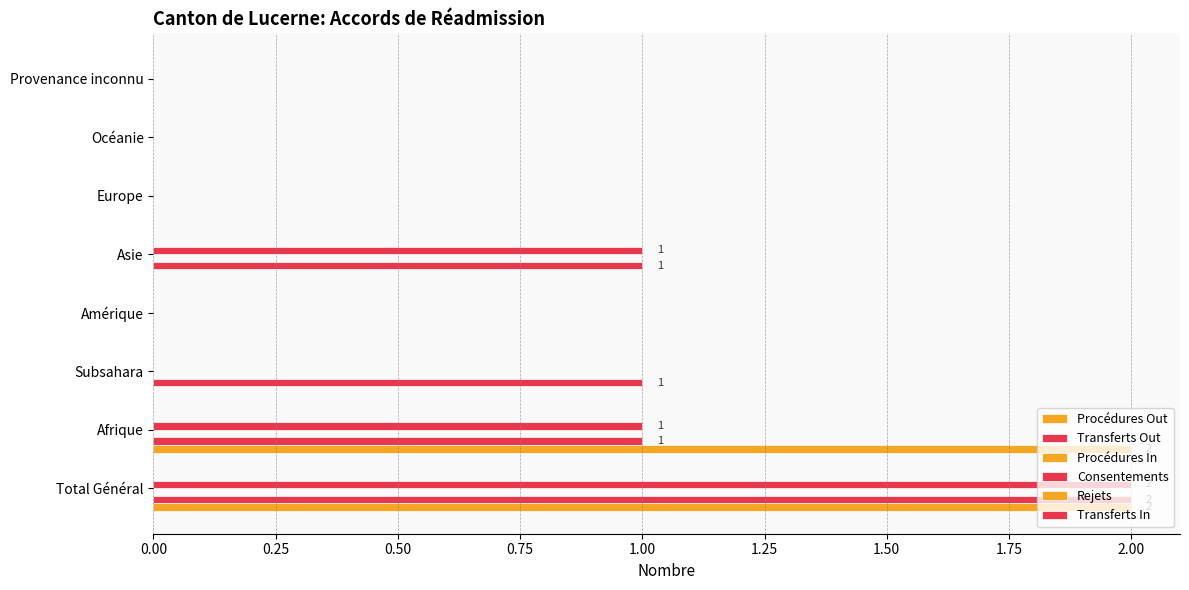

Rank the series by their maximum value, from lowest to highest.

Procédures In, Rejets, Transferts In, Procédures Out, Transferts Out, Consentements